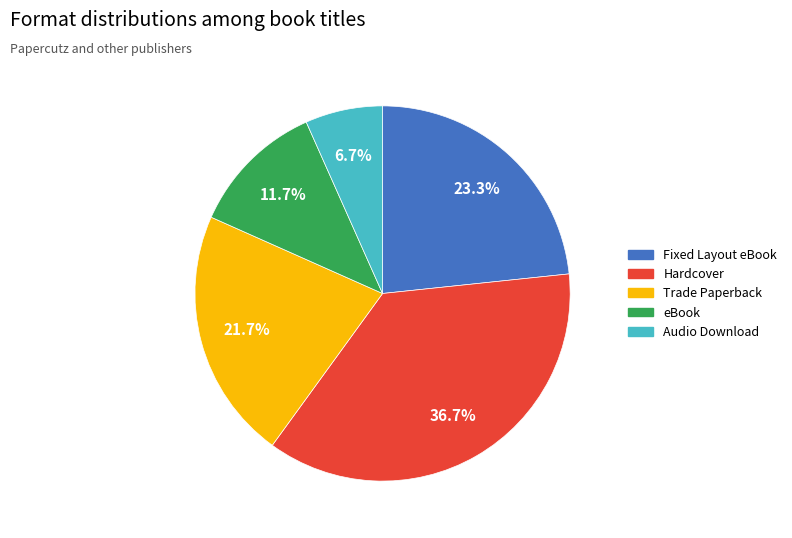

Combined, do Audio Download and Fixed Layout eBook account for over 50%?

No